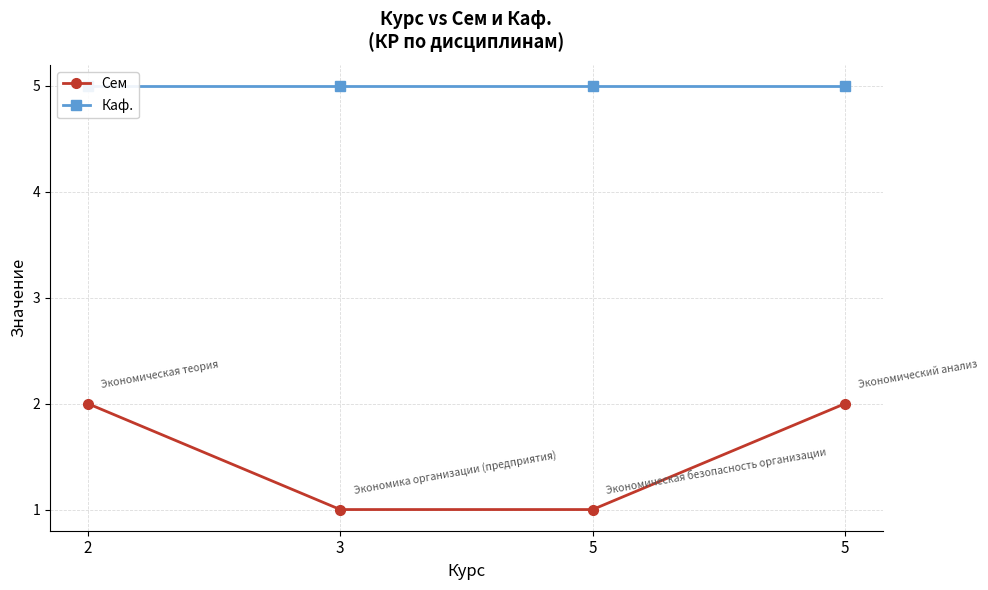

How many data points does each series have?

4